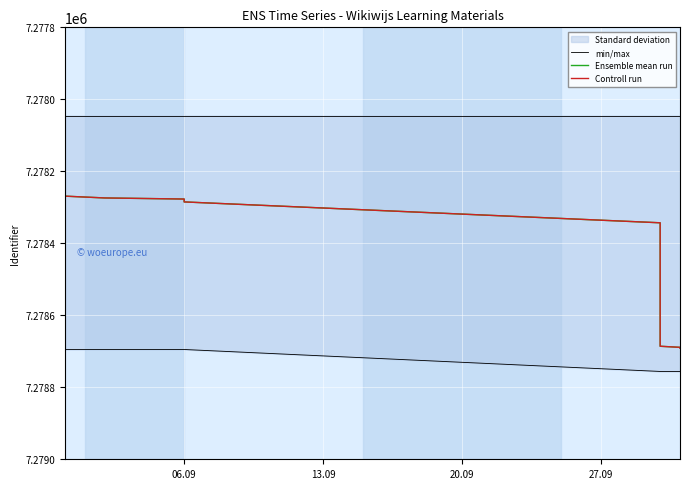

List the series in order of their peak value, lowest first.

min/max, Ensemble mean run, Controll run